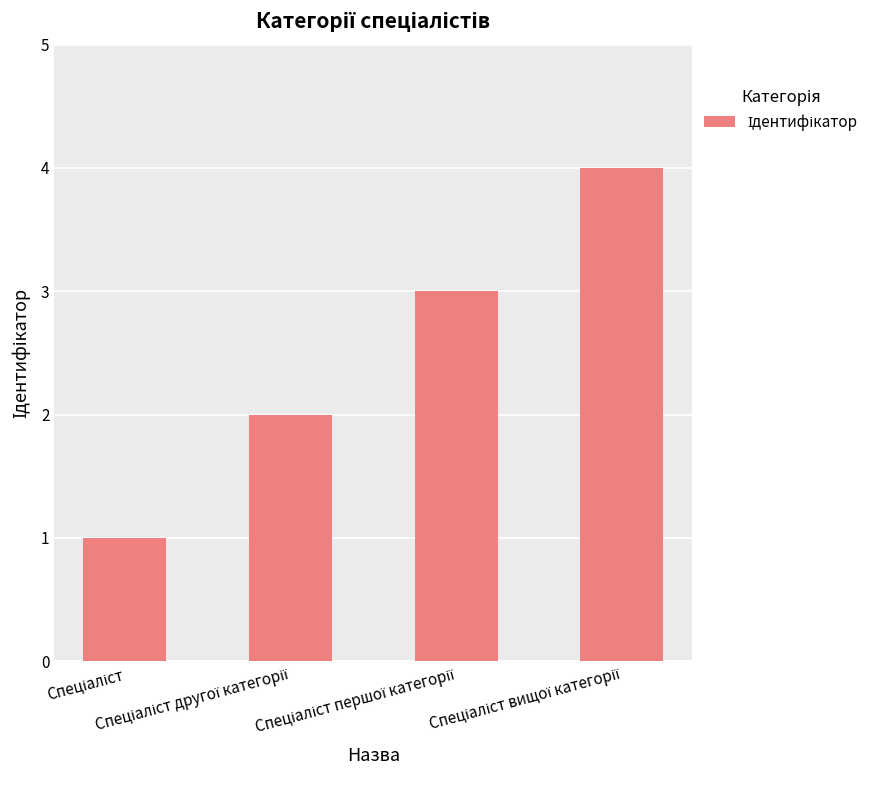

What is the maximum value shown in the chart?

4